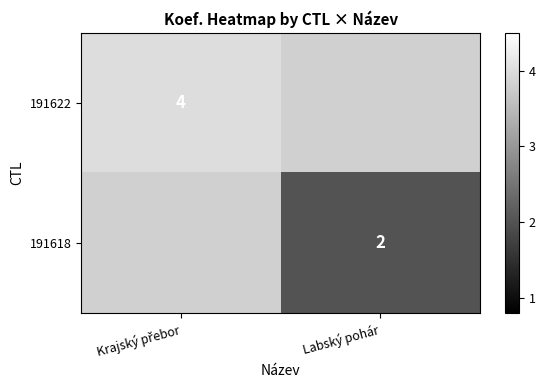

The value of 191618 at Labský pohár is 0.6. True or false?

False